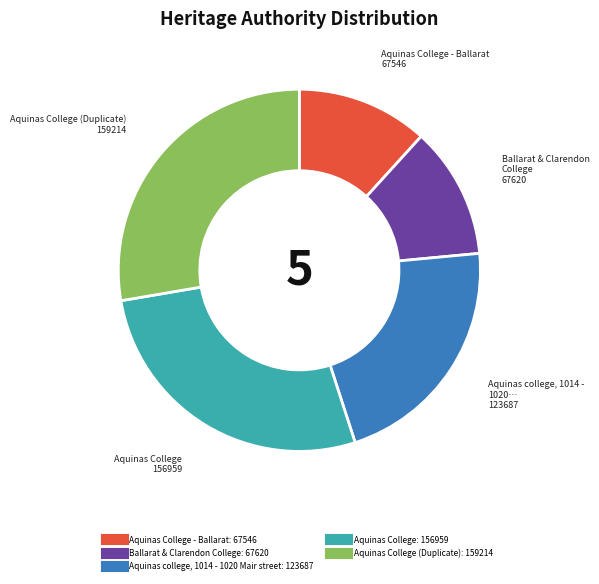

Does any single category account for the majority?

No